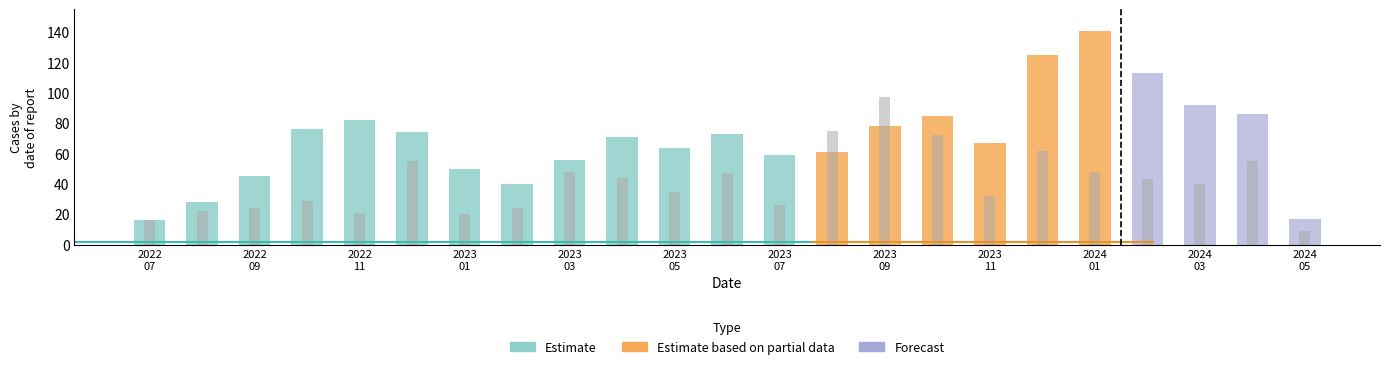

Approximately how many times larger is the value at 2022 09 compared to 2023 09?

0.2